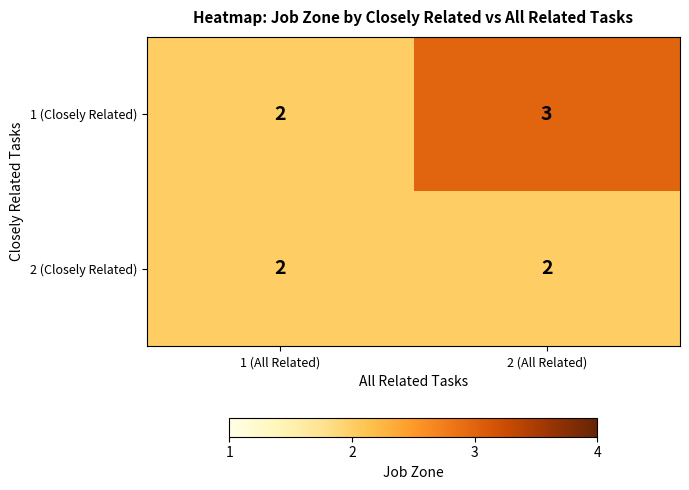

What is the maximum value for 1 (Closely Related)?

3